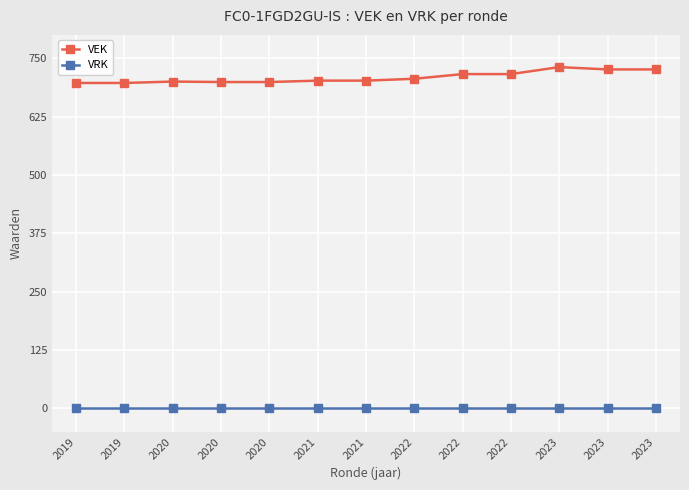

Between 2019 and 2023, which series saw the biggest shift?

VEK